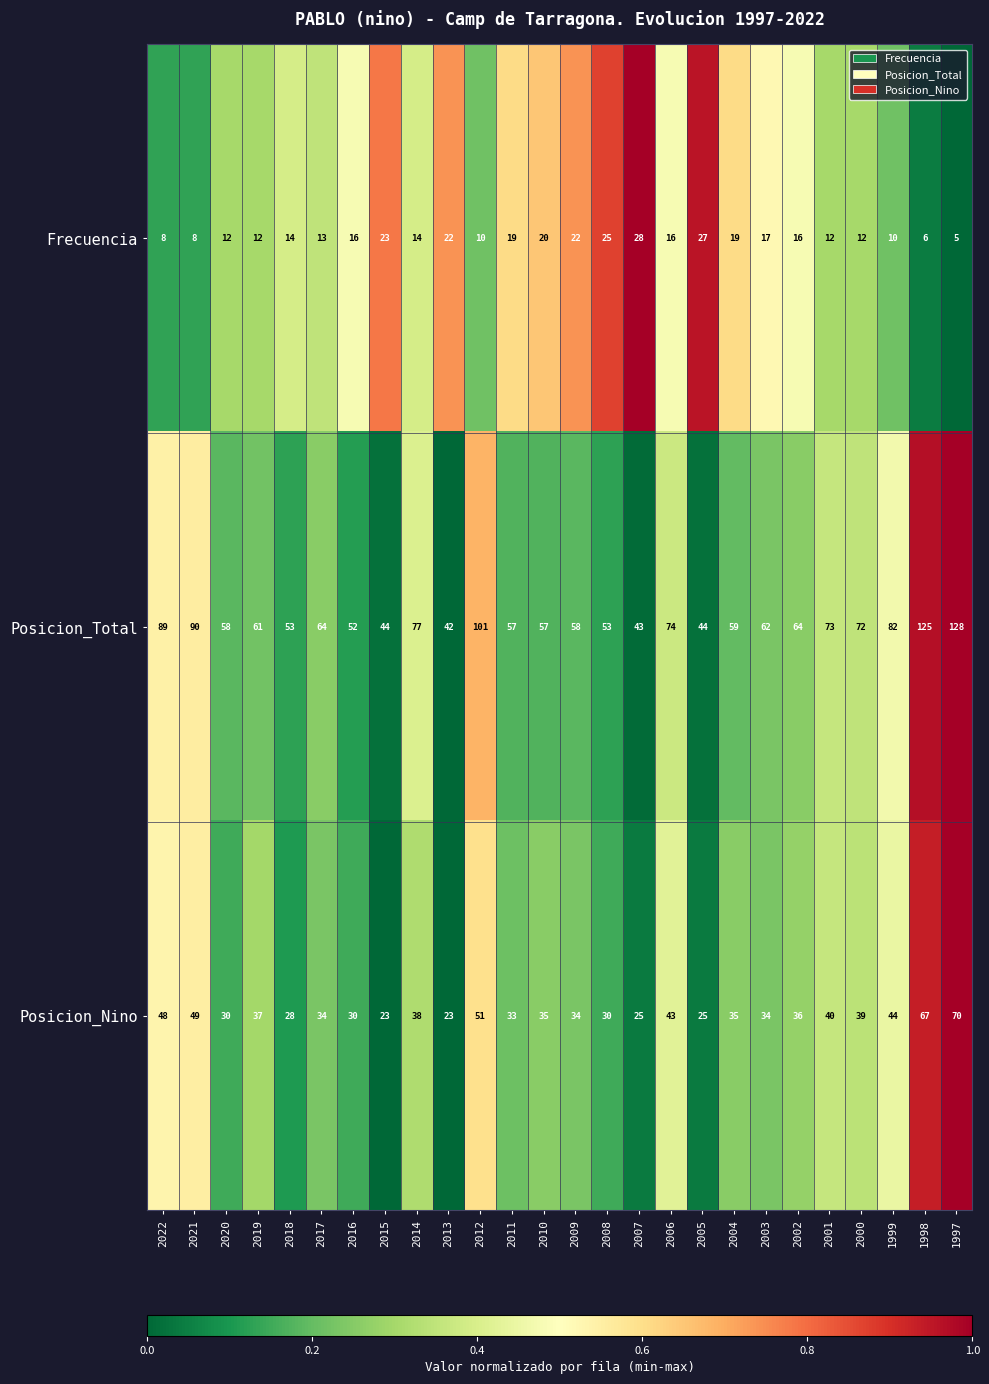

Rank the series by their maximum value, from lowest to highest.

Frecuencia, Posicion_Nino, Posicion_Total